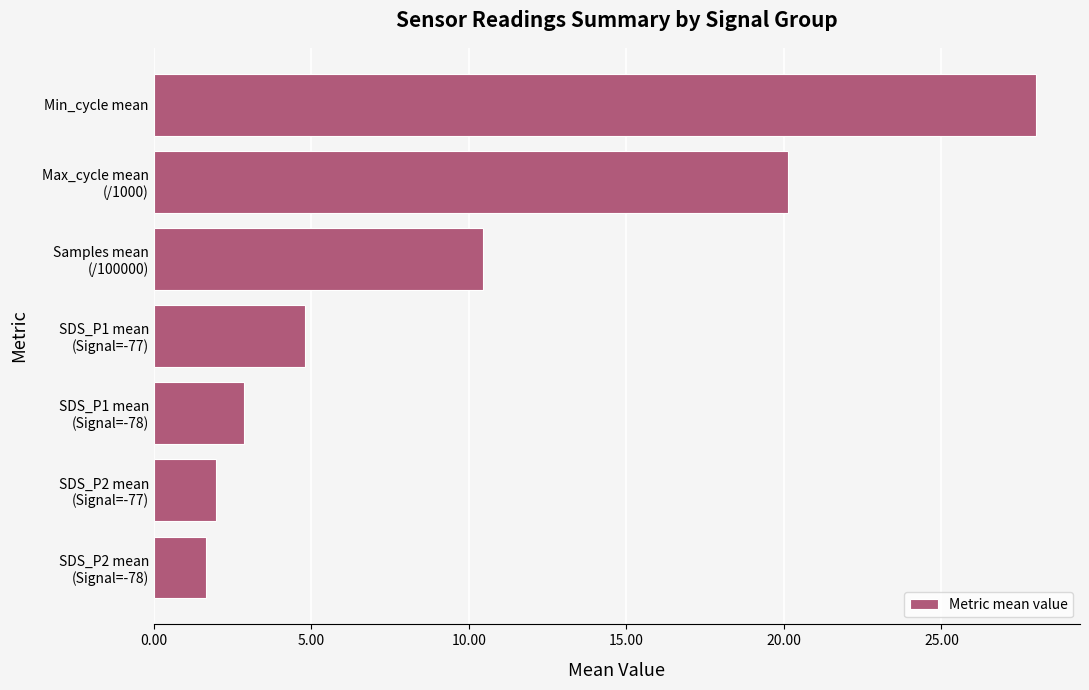

What is the maximum value shown in the chart?

28.0